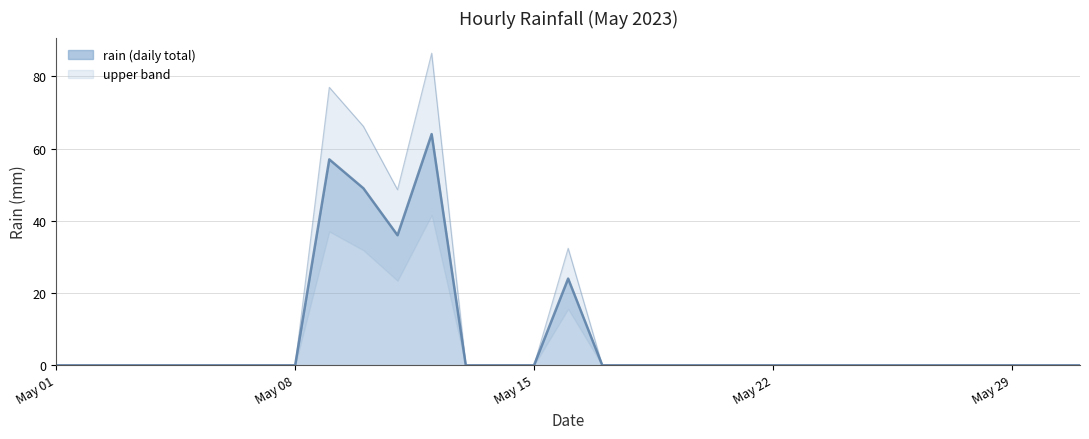

True or false: the data has more than 0 interior local peaks.

True